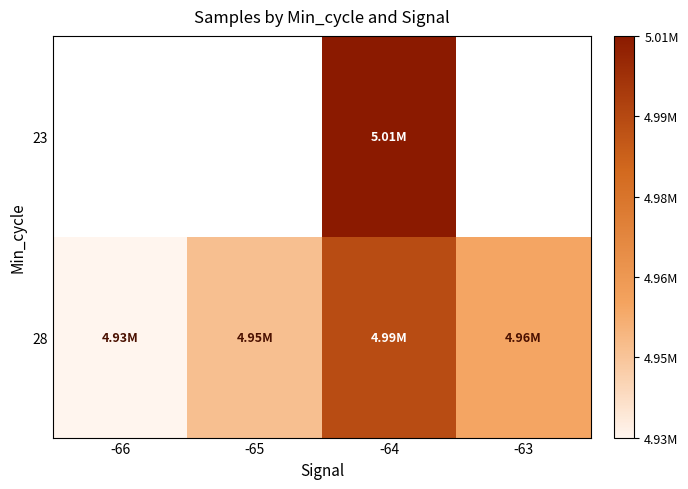

Which has a higher value, -65 or -66?

-65